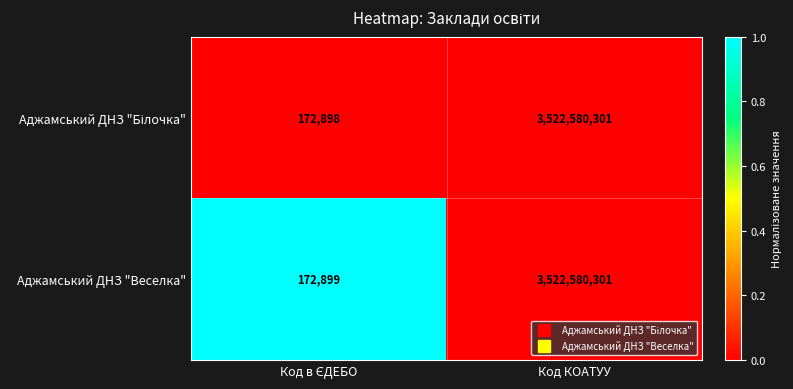

Which category has the highest value in the Аджамський ДНЗ "Веселка" series?

Код КОАТУУ